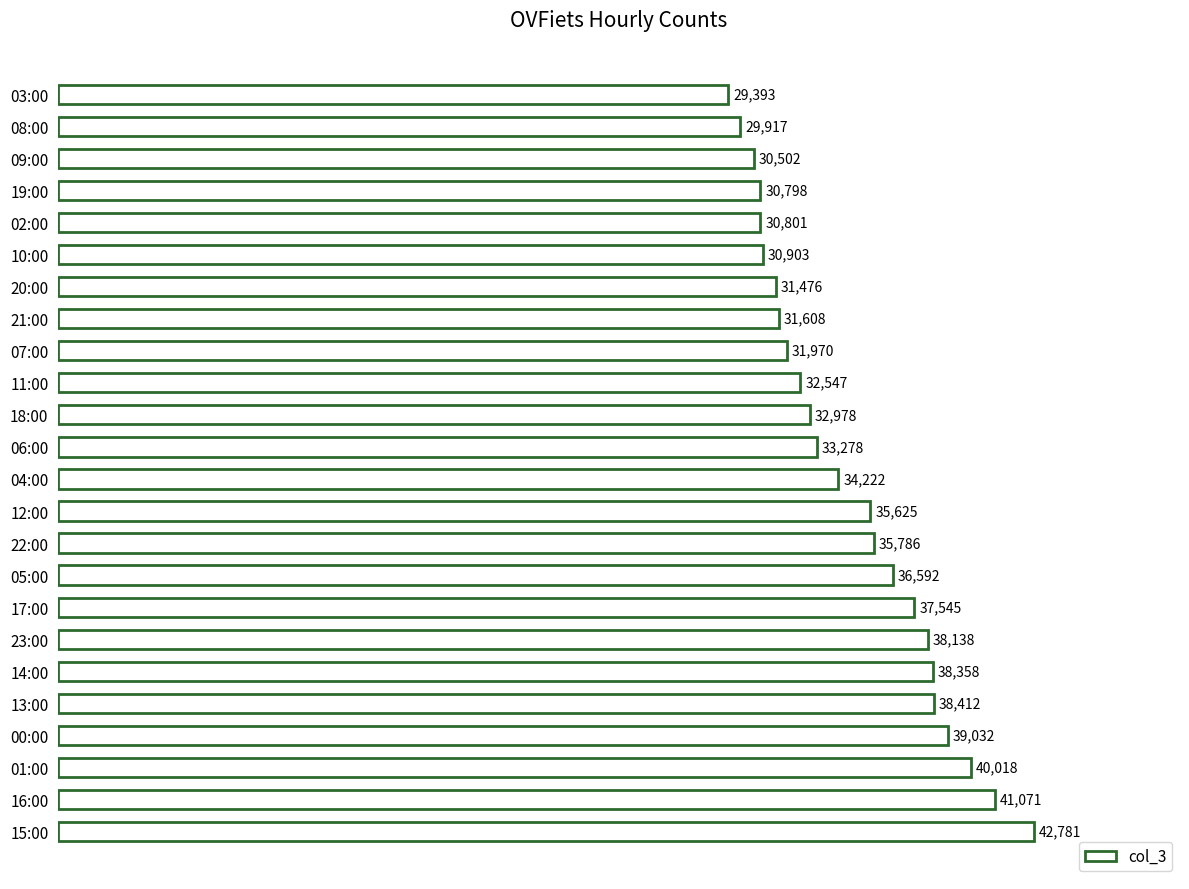

List the labels in order of value, smallest first.

03:00, 08:00, 09:00, 19:00, 02:00, 10:00, 20:00, 21:00, 07:00, 11:00, 18:00, 06:00, 04:00, 12:00, 22:00, 05:00, 17:00, 23:00, 14:00, 13:00, 00:00, 01:00, 16:00, 15:00